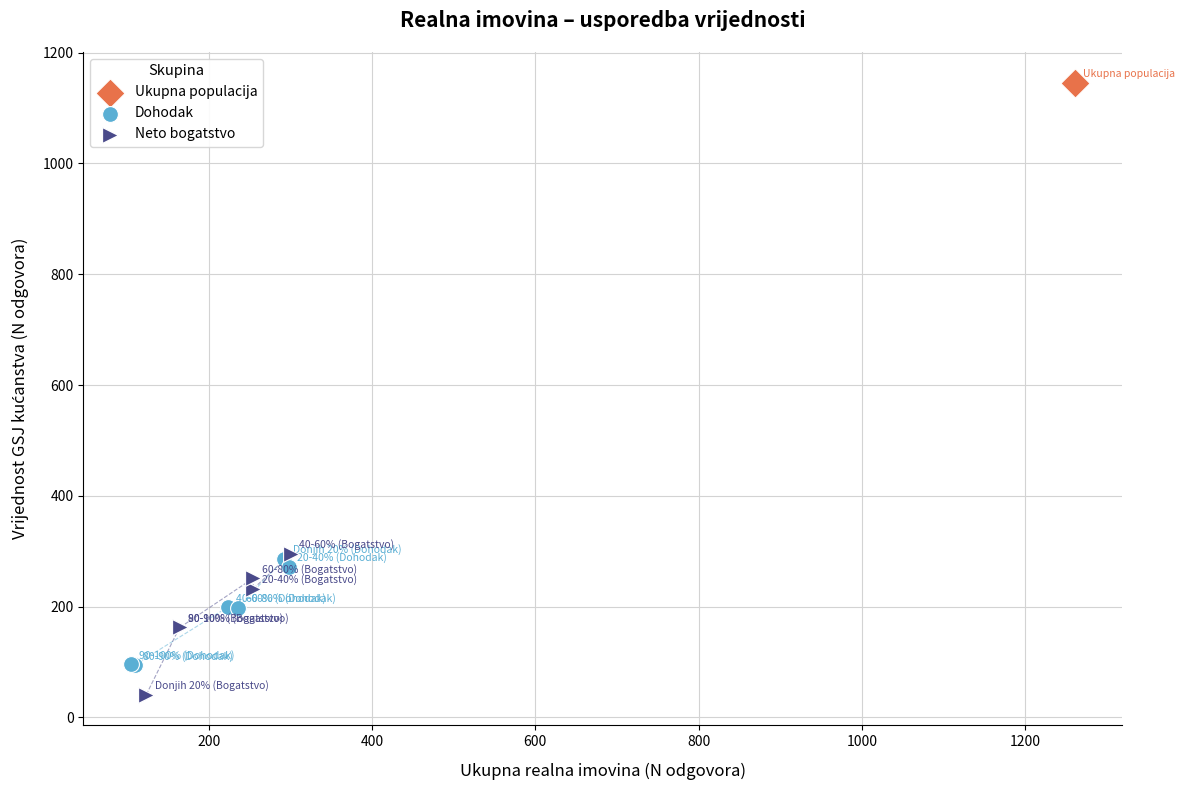

What are all the series names shown in the legend?

Ukupna populacija, Dohodak, Neto bogatstvo